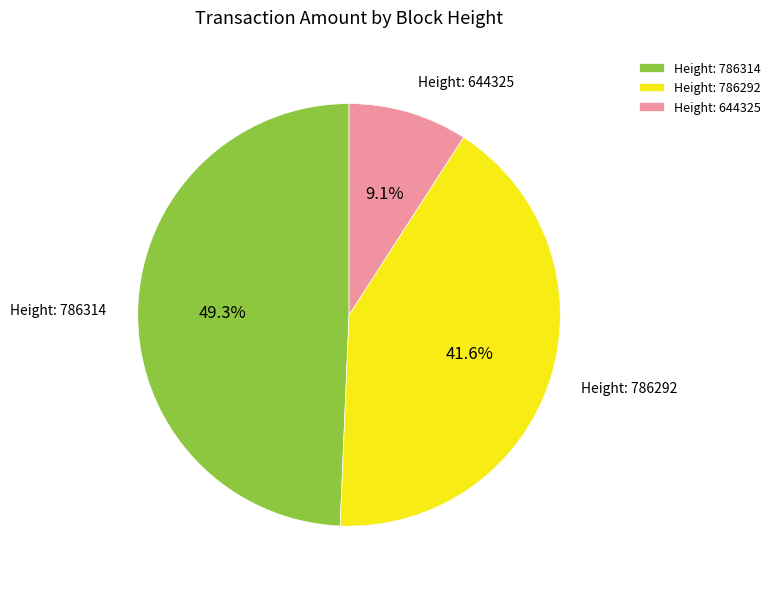

Is there a majority slice in this chart?

No